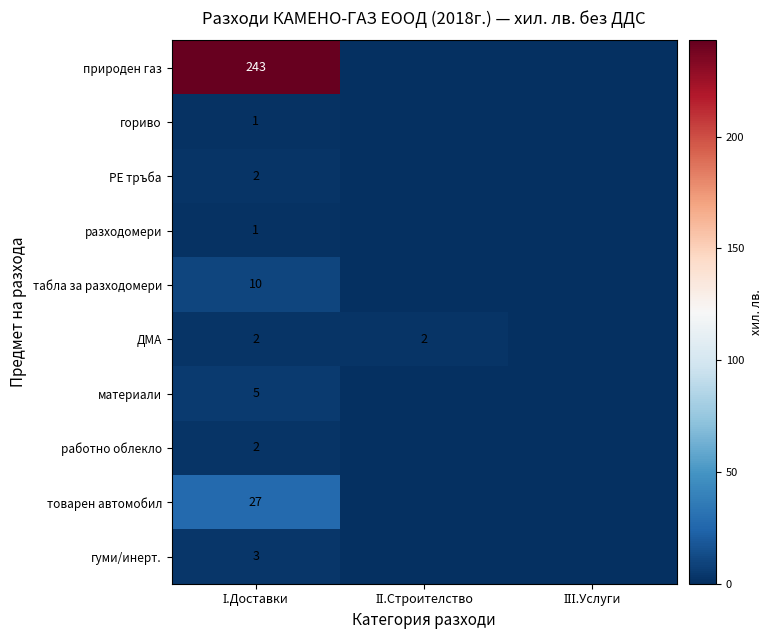

Rank the categories by табла за разходомери value from lowest to highest.

ІІ.Строителство, ІІІ.Услуги, І.Доставки